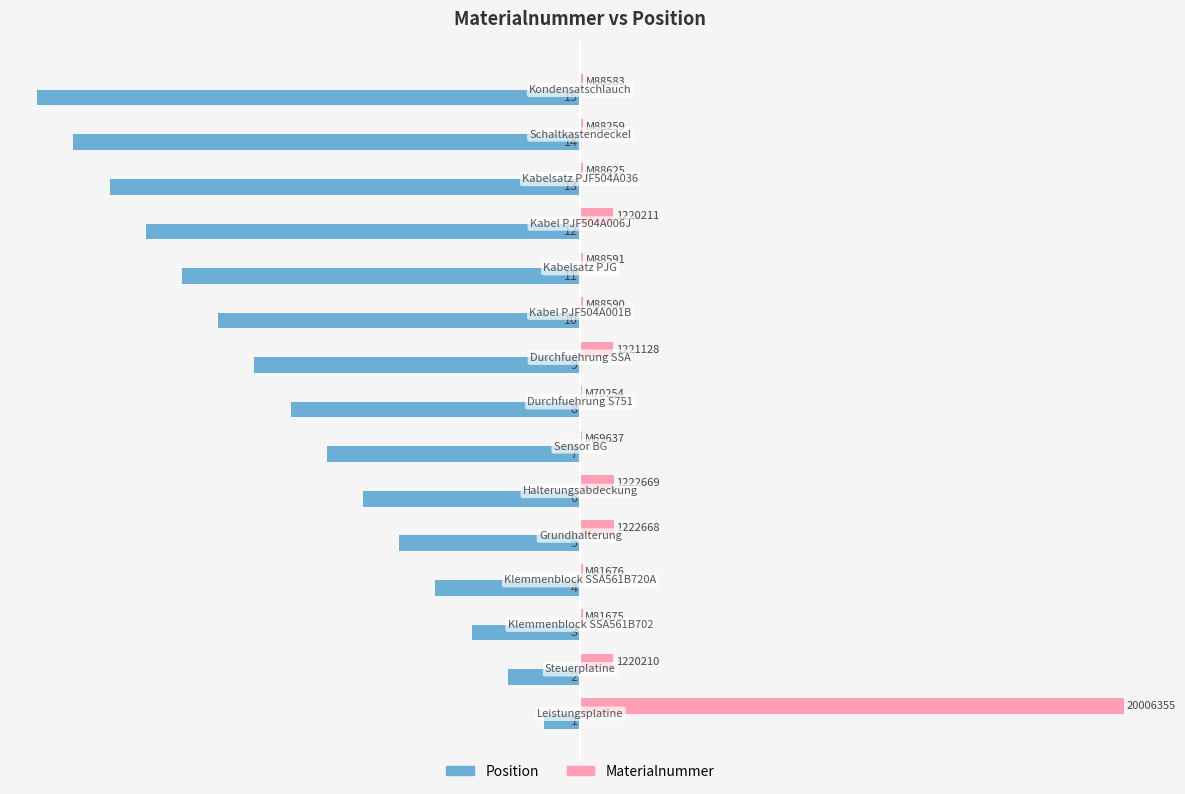

What are all the series names shown in the legend?

Position, Materialnummer